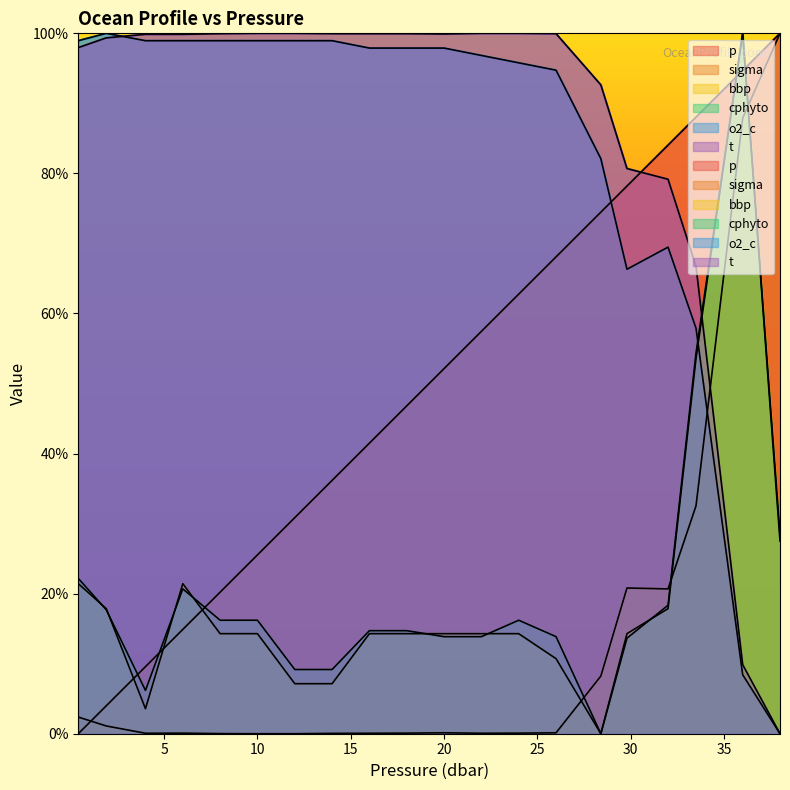

At 12.0, list the series in order from largest to smallest.

t, o2_c, p, cphyto, bbp, sigma